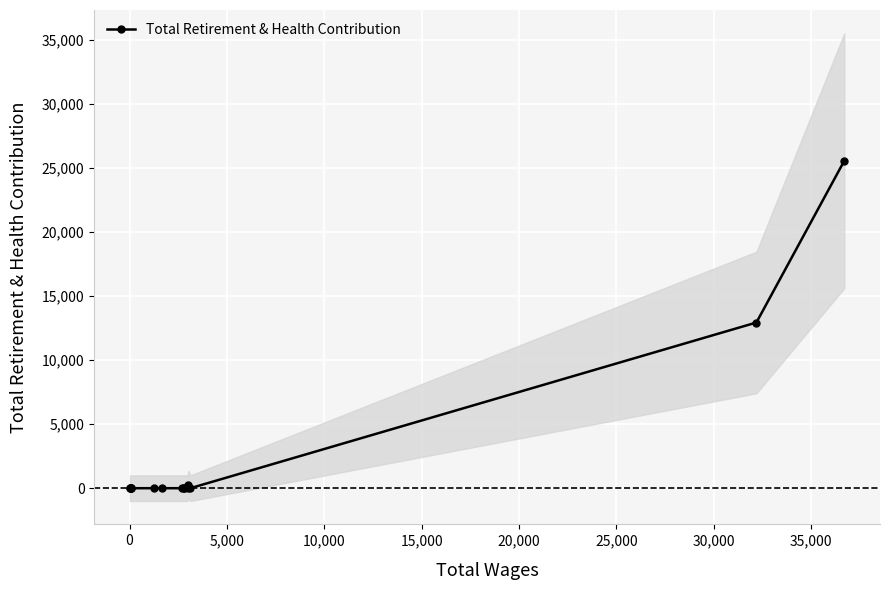

The value at 5,000 is 6. True or false?

False